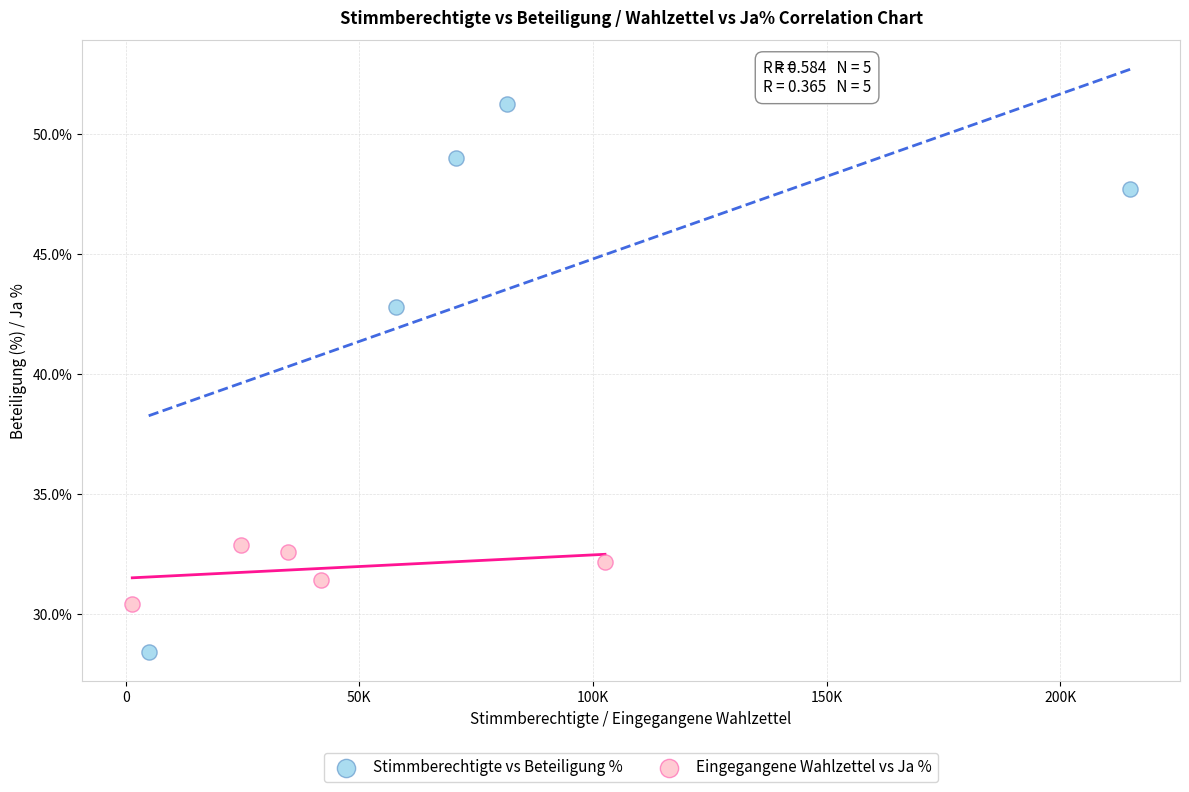

Which series contains the lowest Y value?

Stimmberechtigte vs Beteiligung %